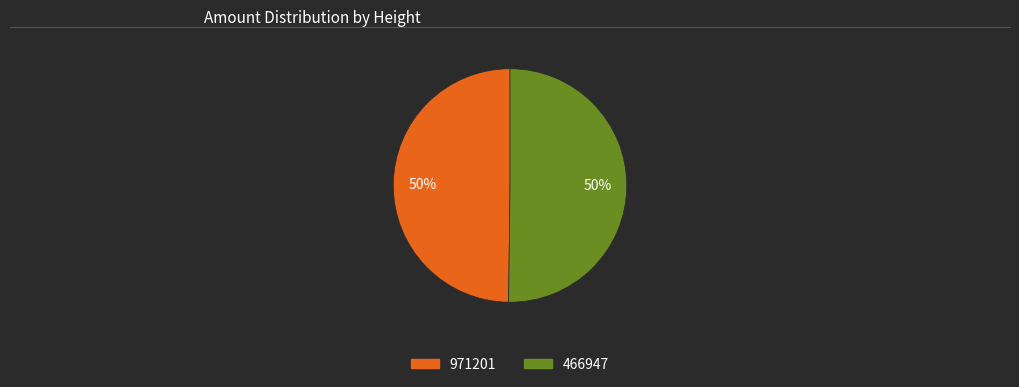

What percentage is the 971201 slice, to the nearest percent?

50%